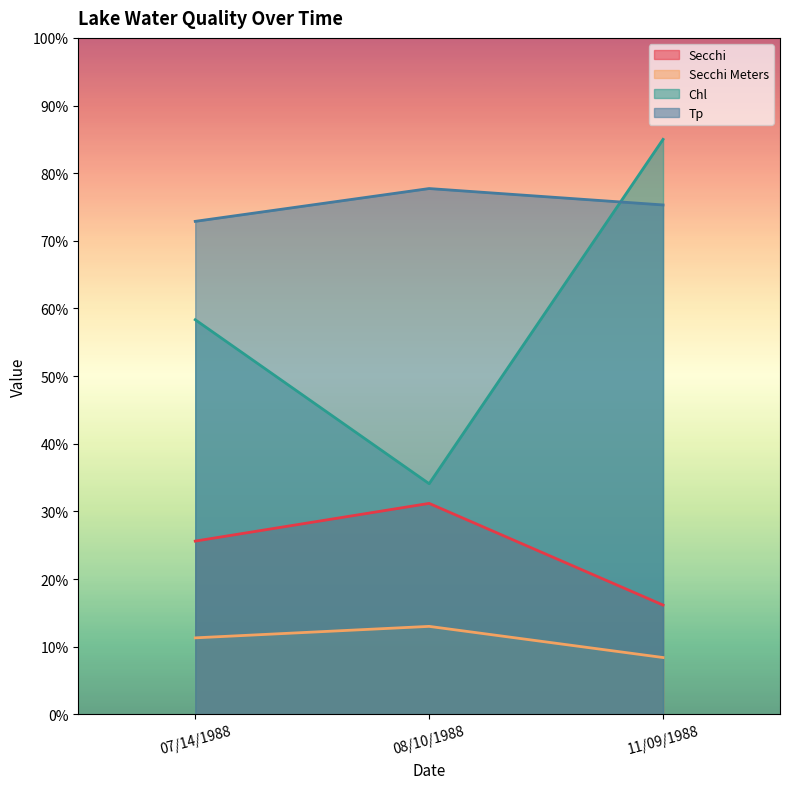

Reading left to right, list all the values displayed in this chart.

Secchi: 07/14/1988=25.6	08/10/1988=31.2	11/09/1988=16.2
Secchi Meters: 07/14/1988=11.3	08/10/1988=13.0	11/09/1988=8.4
Chl: 07/14/1988=58.3	08/10/1988=34.1	11/09/1988=85.0
Tp: 07/14/1988=72.9	08/10/1988=77.7	11/09/1988=75.3